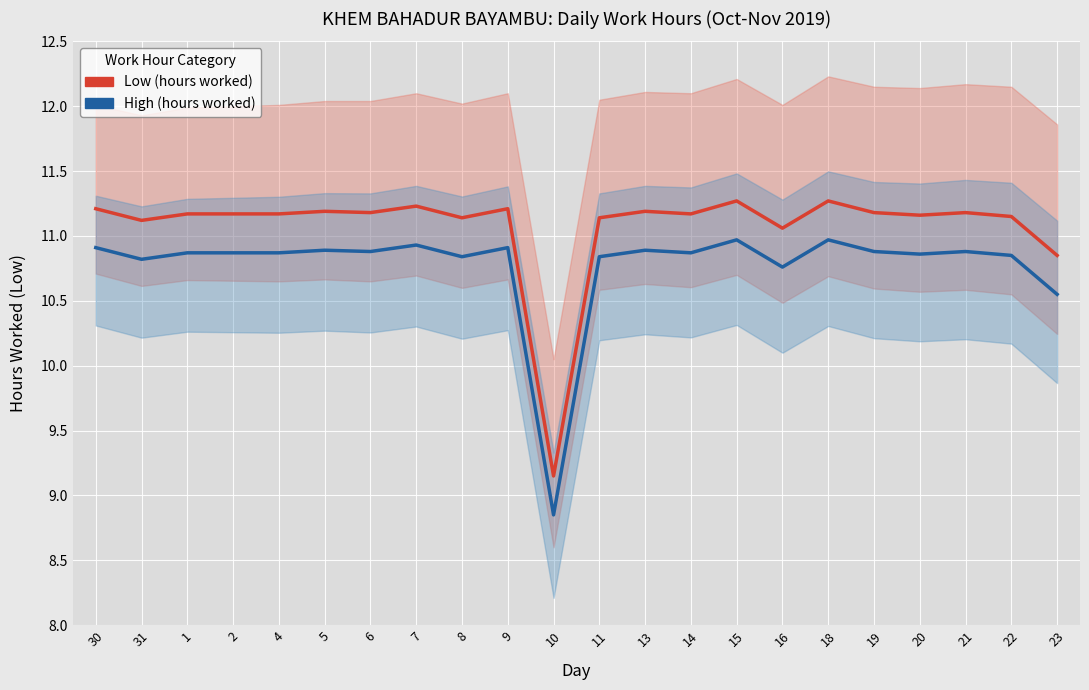

True or false: High (hours worked) and Low (hours worked) cross at least once.

False